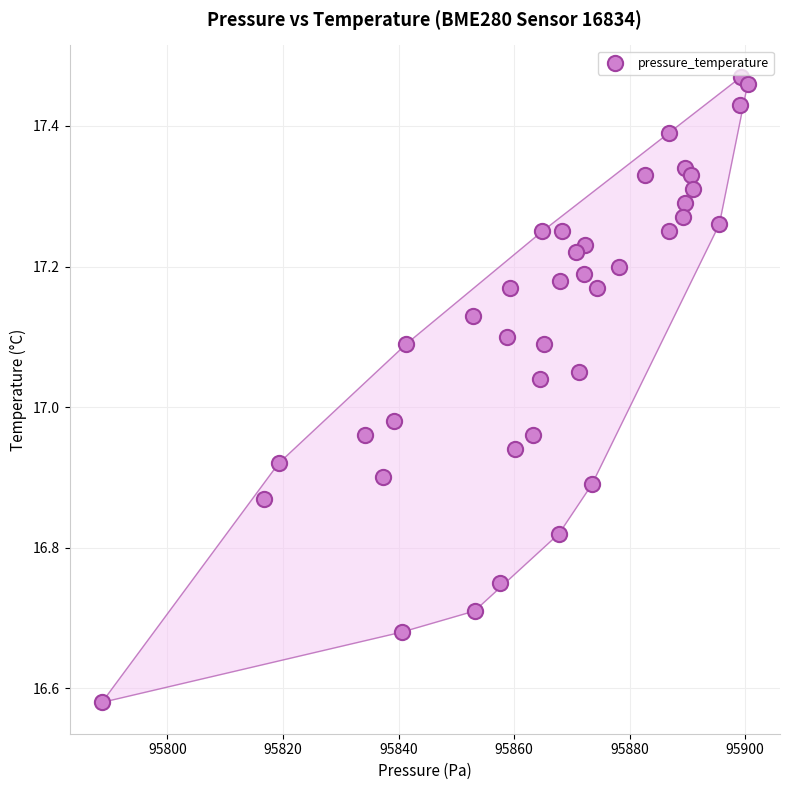

What is the range of X values (max minus min)?

111.8